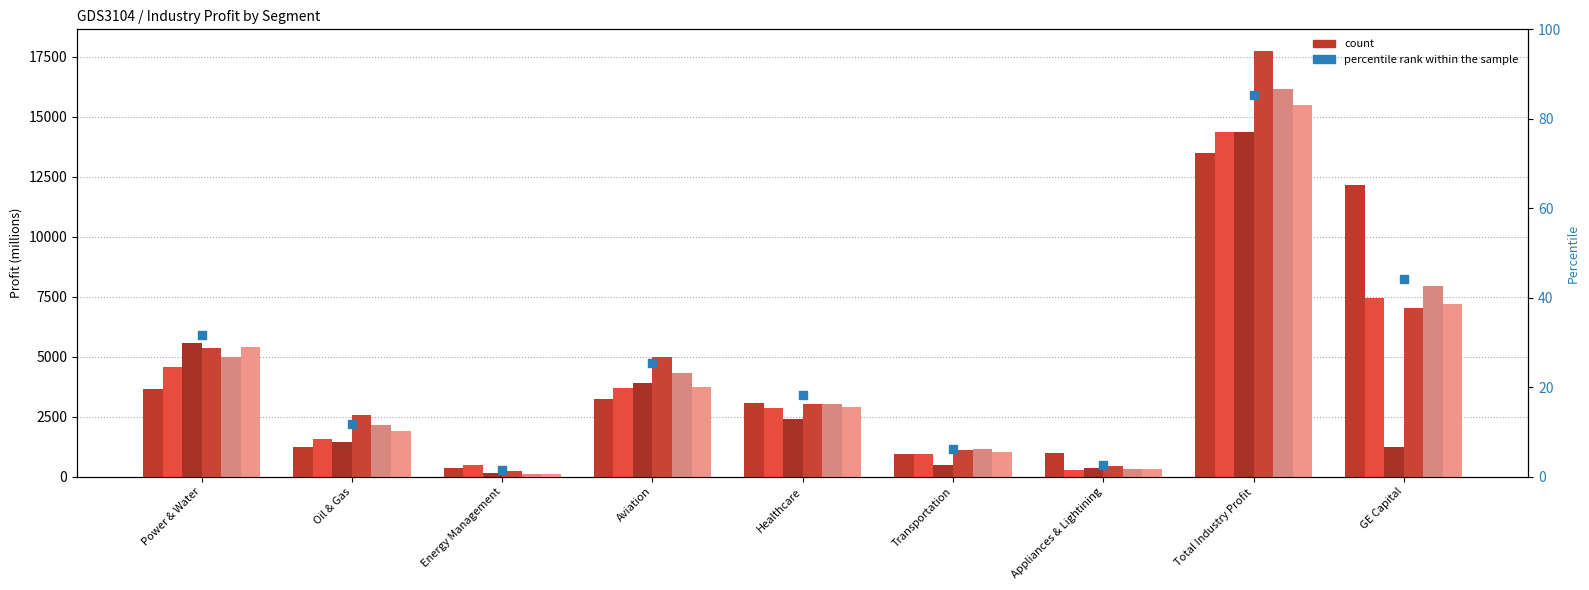

What is the change in value from Power & Water to Oil & Gas?

-19.8